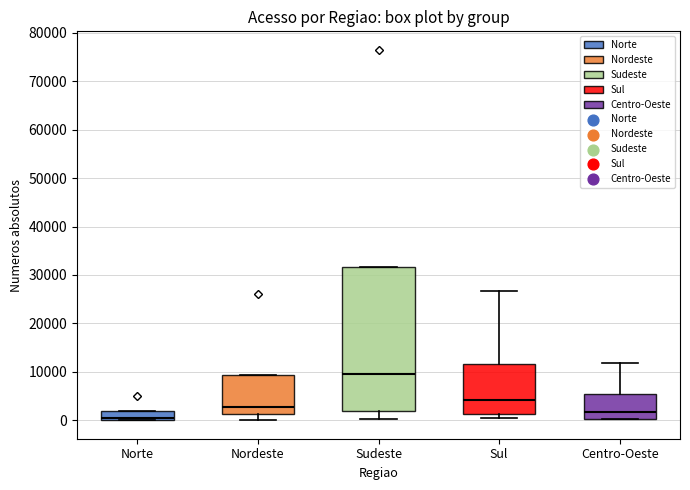

Where does the median line of the box for Nordeste sit on the y-axis? The values are not printed on the chart, so give them approximately, as read against the axis.

3000